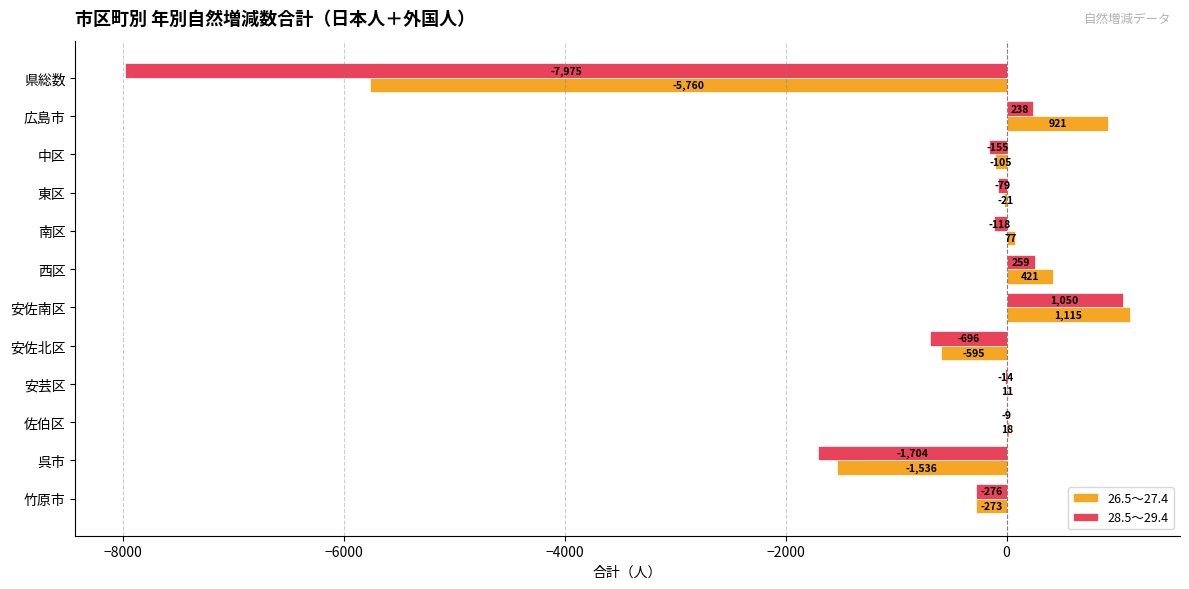

At which category is the sum across all series the highest?

安佐南区